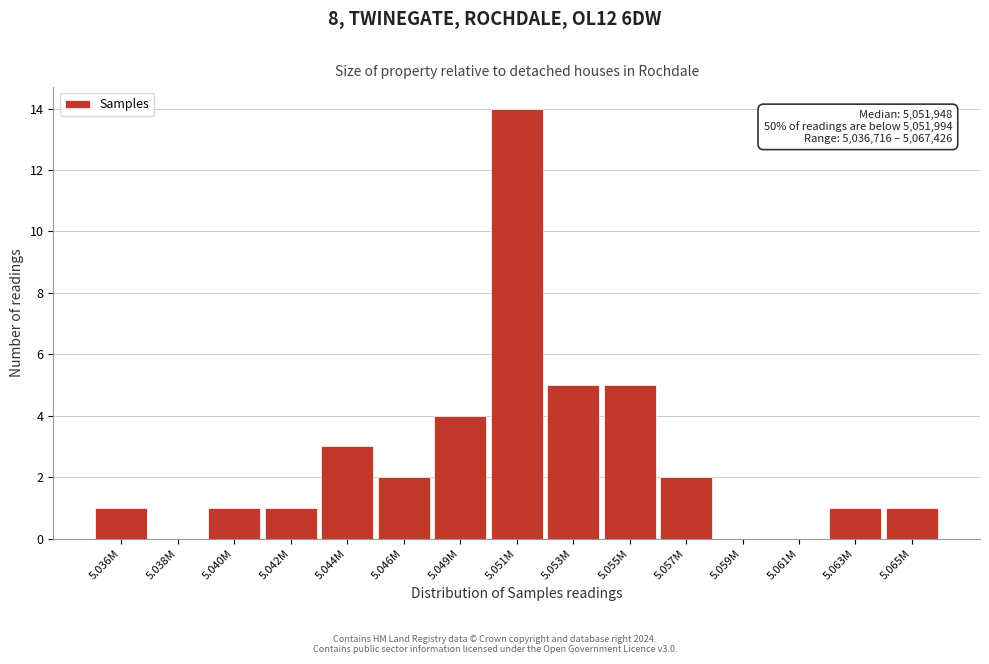

Reading left to right, what are all the values shown in this chart?

5.036M=1	5.038M=0	5.040M=1	5.042M=1	5.044M=3	5.046M=2	5.049M=4	5.051M=14	5.053M=5	5.055M=5	5.057M=2	5.059M=0	5.061M=0	5.063M=1	5.065M=1